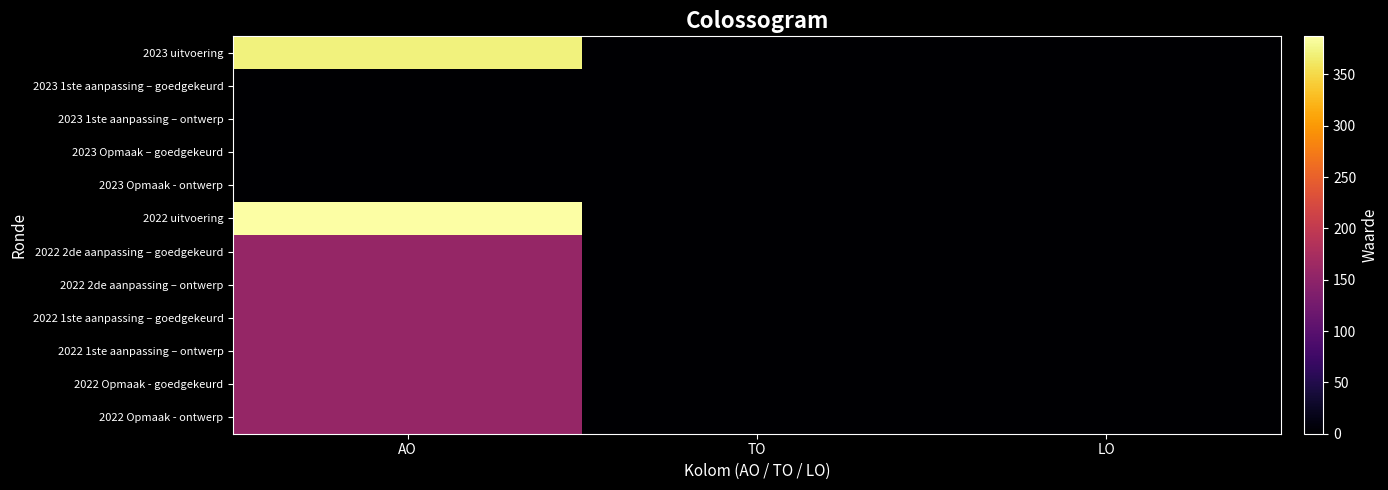

Reading right to left, extract all data points from this chart.

2023 uitvoering: LO=0	TO=0	AO=371
2023 1ste aanpassing – goedgekeurd: LO=0	TO=0	AO=0
2023 1ste aanpassing – ontwerp: LO=0	TO=0	AO=0
2023 Opmaak – goedgekeurd: LO=0	TO=0	AO=0
2023 Opmaak - ontwerp: LO=0	TO=0	AO=0
2022 uitvoering: LO=0	TO=0	AO=387
2022 2de aanpassing – goedgekeurd: LO=0	TO=0	AO=156
2022 2de aanpassing – ontwerp: LO=0	TO=0	AO=156
2022 1ste aanpassing – goedgekeurd: LO=0	TO=0	AO=156
2022 1ste aanpassing – ontwerp: LO=0	TO=0	AO=156
2022 Opmaak - goedgekeurd: LO=0	TO=0	AO=156
2022 Opmaak - ontwerp: LO=0	TO=0	AO=156